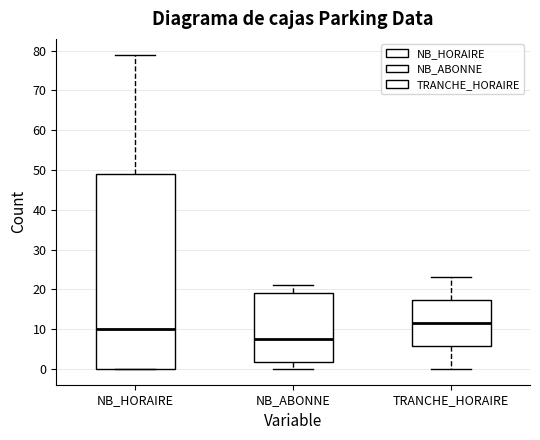

Reading left to right, read every box against the y-axis: the position of its median line, the range the box covers, and the ends of its whiskers. The values are not printed on the chart, so give them approximately, as read against the axis.

NB_HORAIRE: median 10, box 0 to 49, whiskers 0 to 79
NB_ABONNE: median 8, box 2 to 19, whiskers 0 to 21
TRANCHE_HORAIRE: median 12, box 6 to 17, whiskers 0 to 23